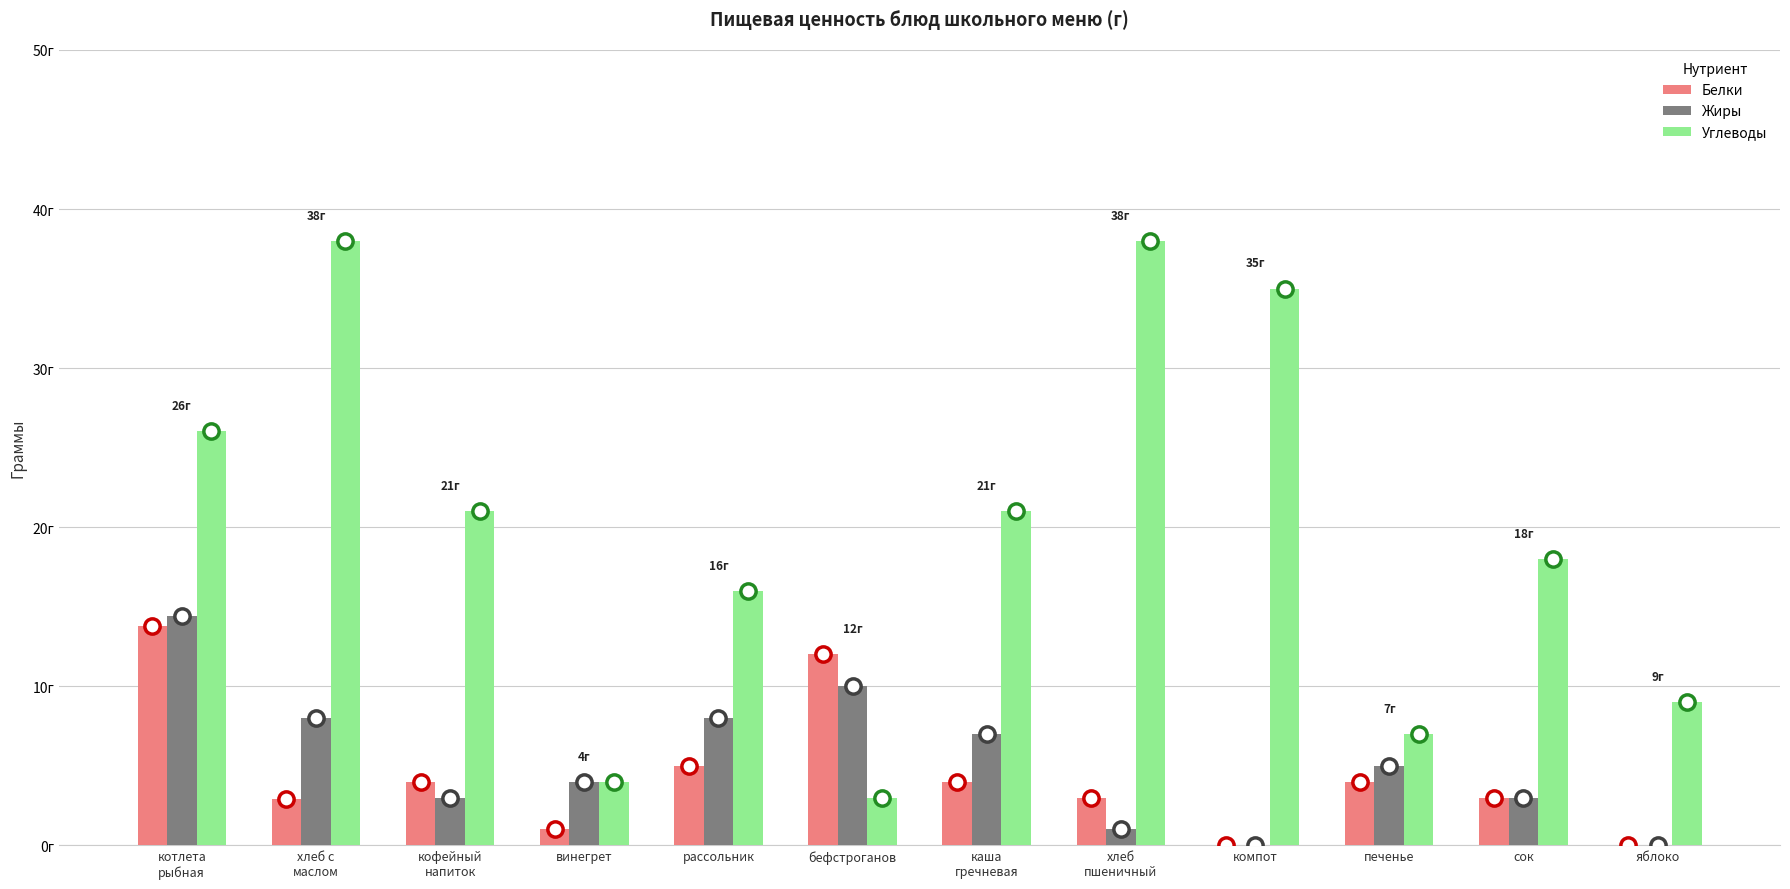

Which series has the largest total across all categories?

Углеводы